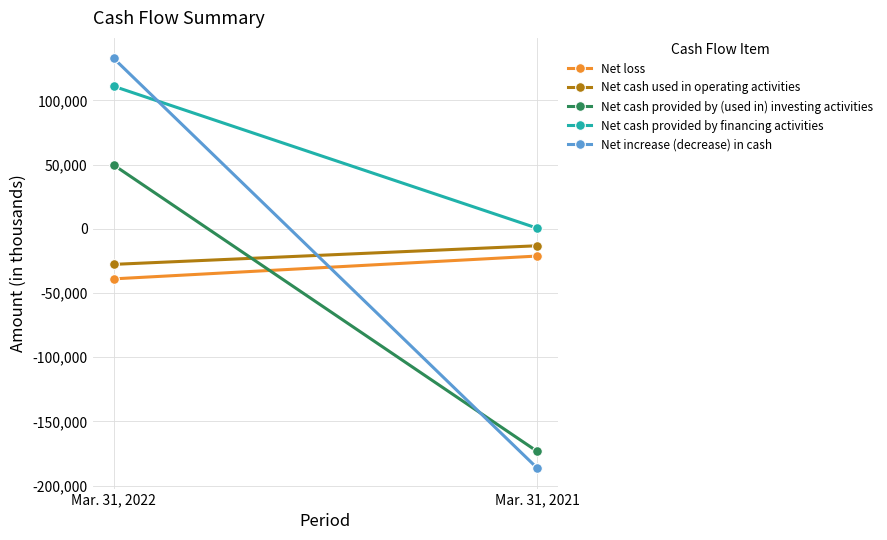

Reading left to right, list all the values displayed in this chart.

Net loss: -38986	-21220
Net cash used in operating activities: -27702	-13205
Net cash provided by (used in) investing activities: 49666	-173391
Net cash provided by financing activities: 111019	487
Net increase (decrease) in cash: 132756	-186390